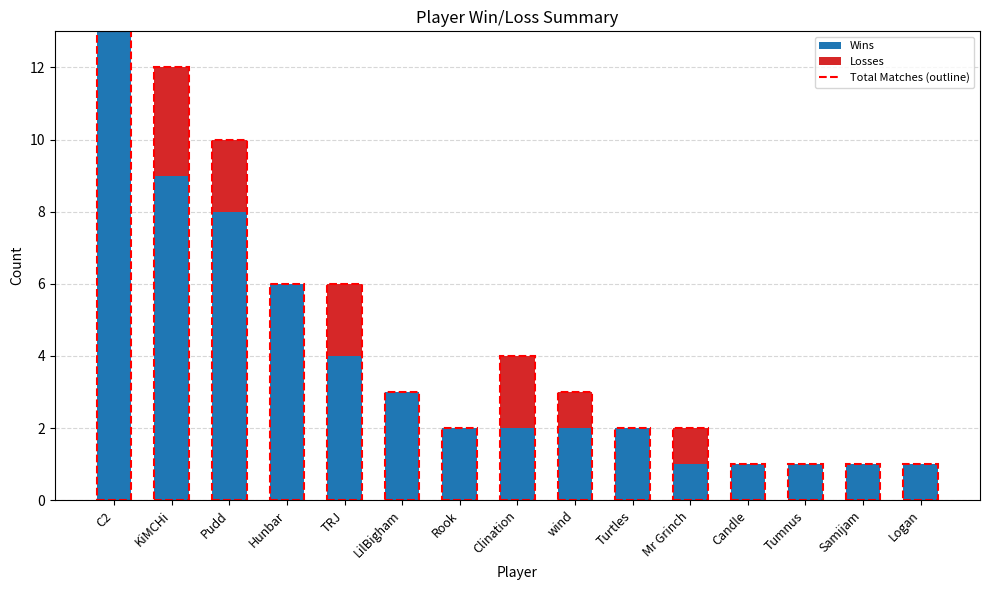

How many data points does each series have?

15